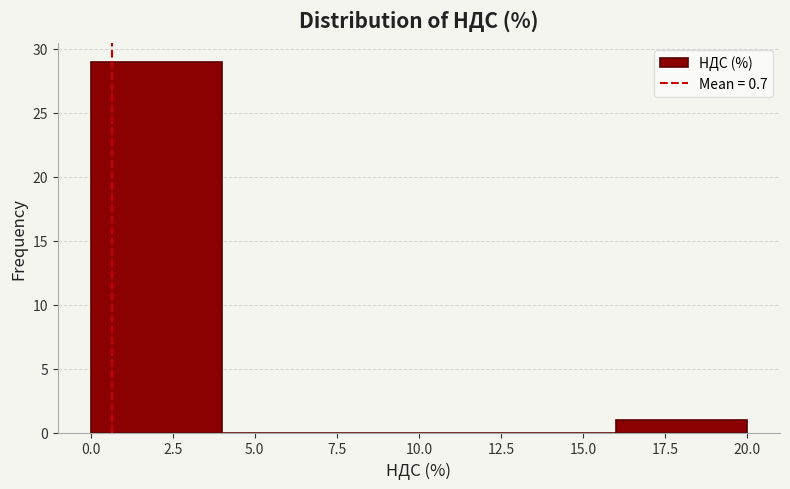

Over which range of the x-axis is the bar tallest?

0 to 4